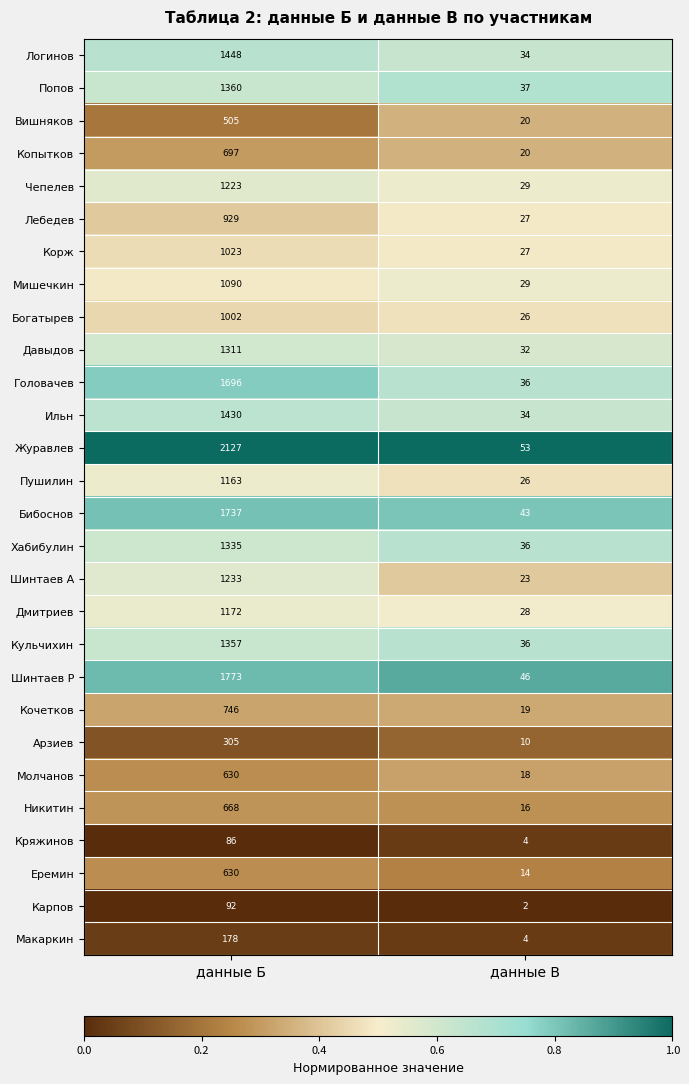

How many distinct data groups are displayed?

28